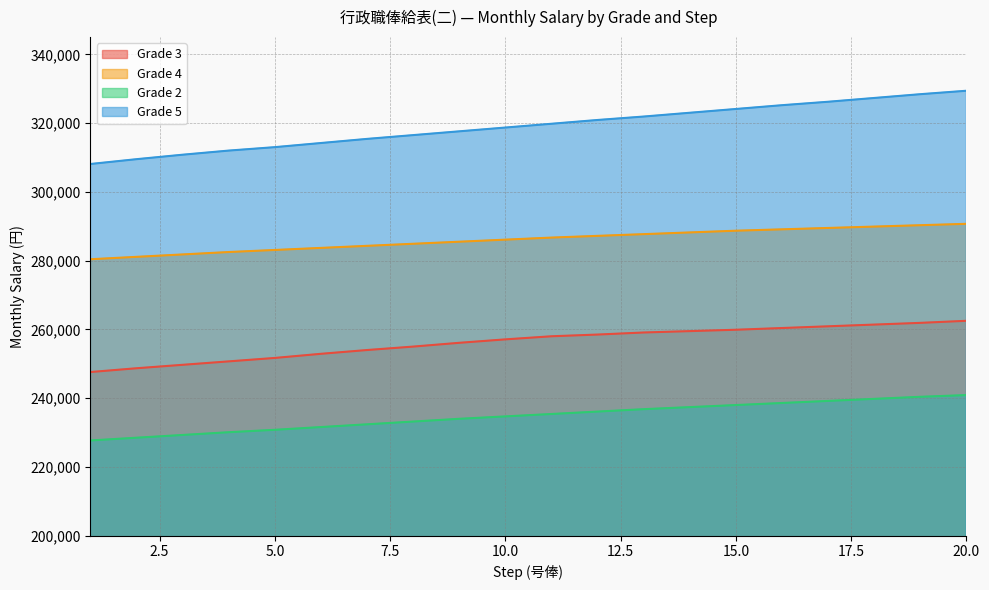

True or false: Grade 4 and Grade 5 intersect in this chart.

False